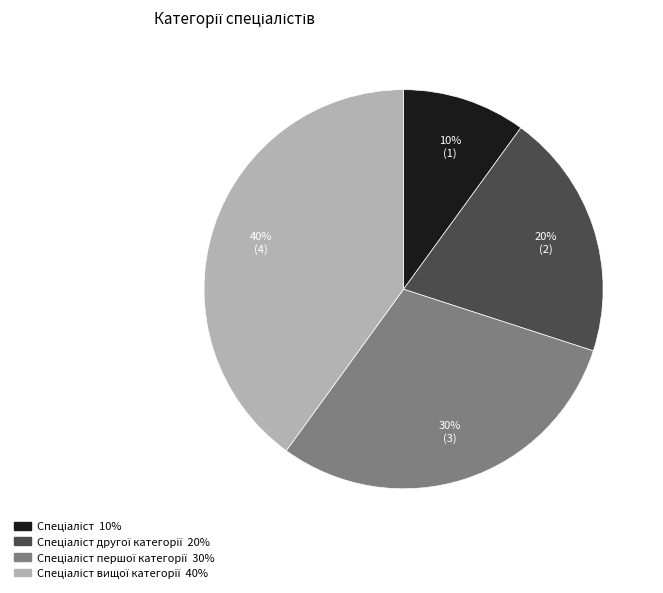

Does any single category account for the majority?

No